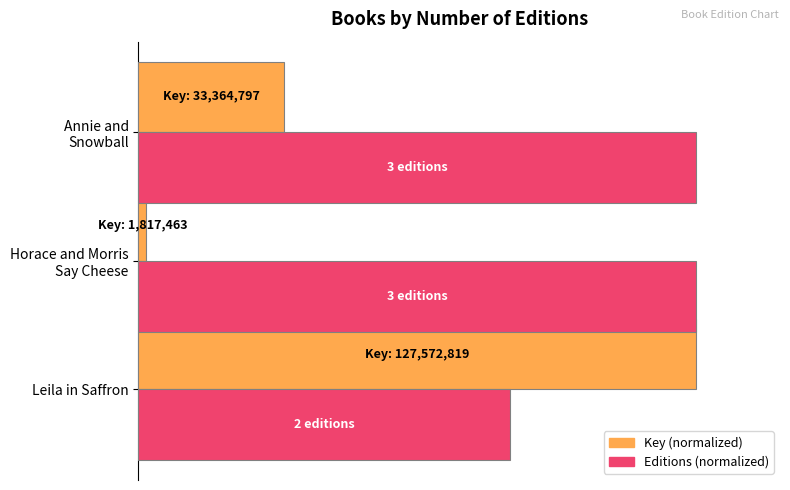

At how many categories does at least one series exceed 0?

3